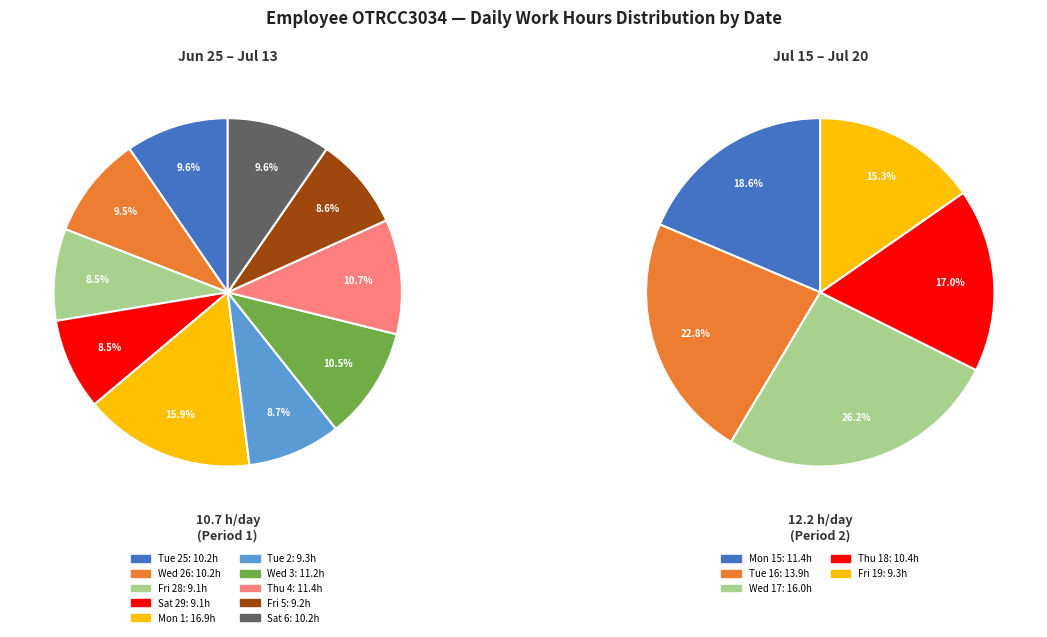

The Wed 10 slice represents 1% of the pie. True or false?

False